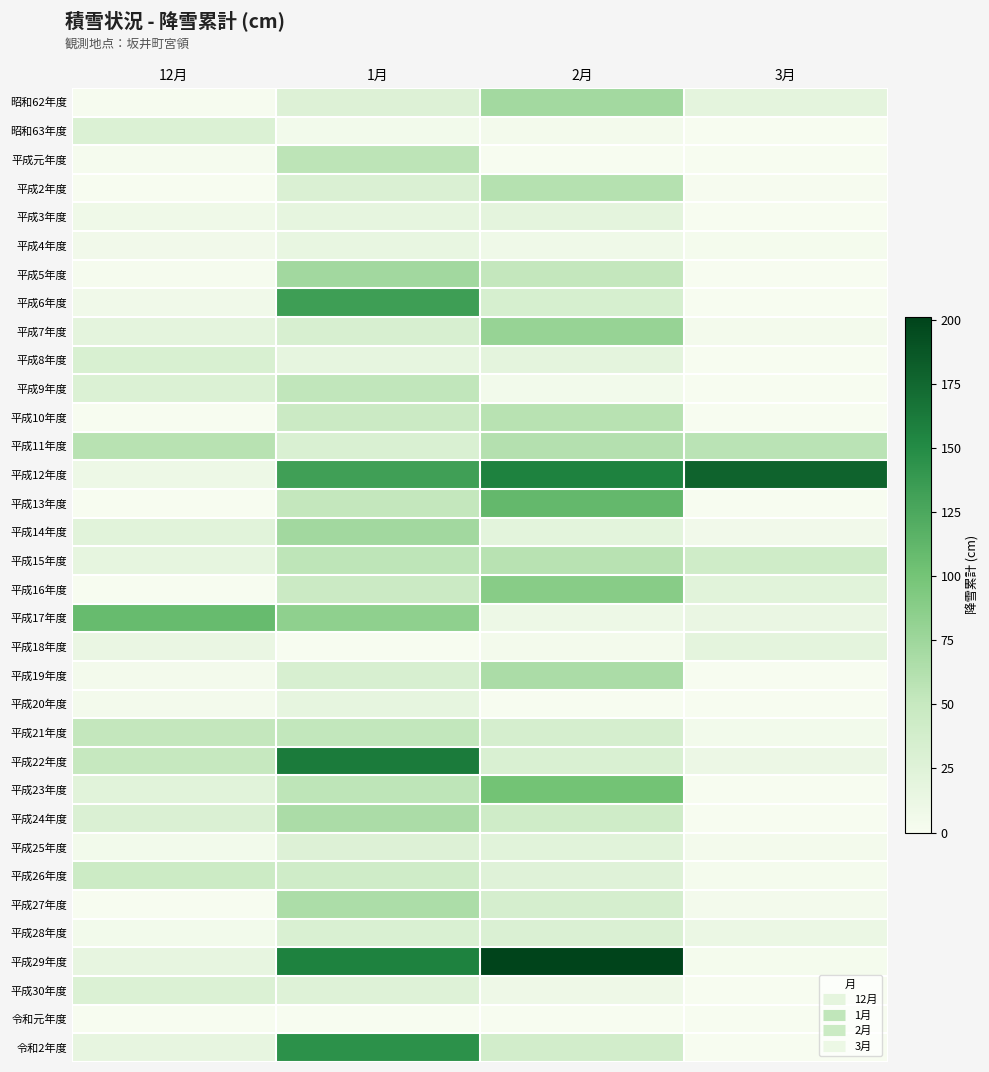

What is the maximum value shown in the chart?

201